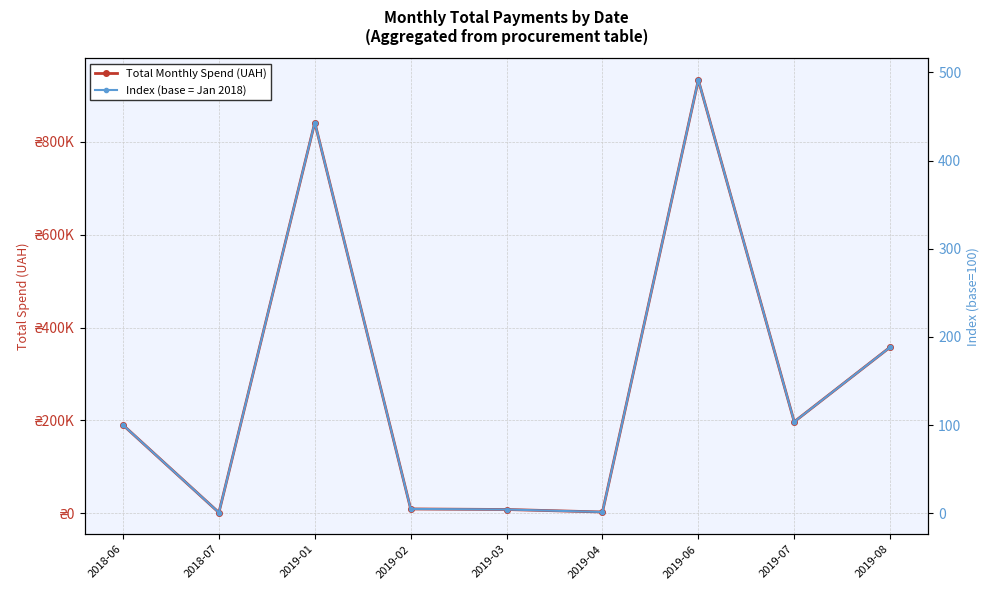

How many data points in Index (base = Jan 2018) are above 100?

4